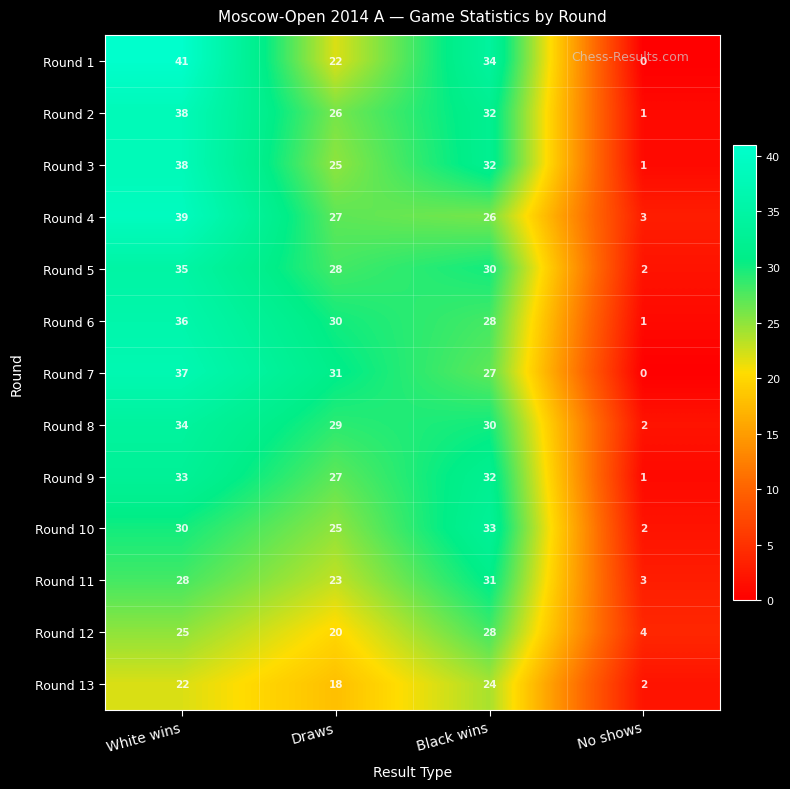

Which label corresponds to the smallest value in the chart?

No shows